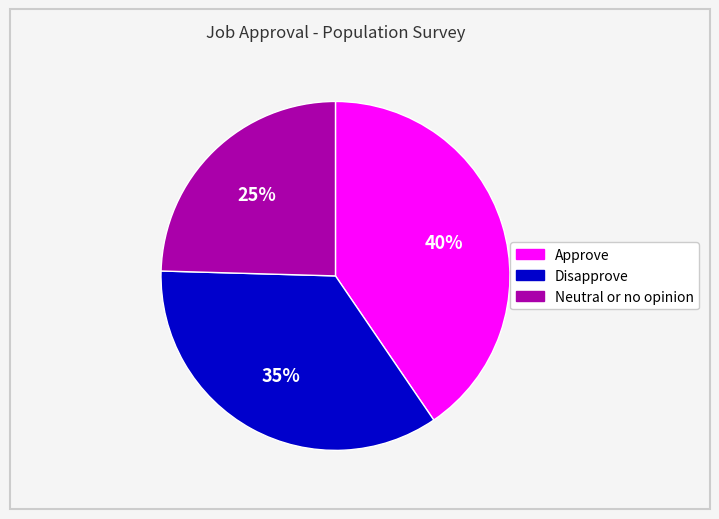

Which slice is the largest?

Approve